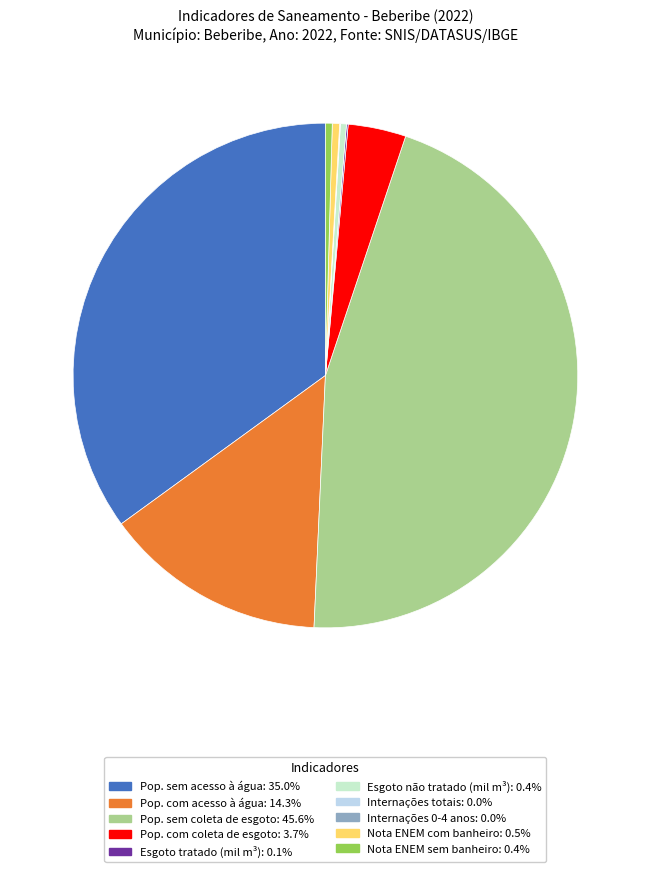

Do Pop. com coleta de esgoto: 3.7% and Pop. com acesso à água: 14.3% together represent more than half of the pie?

No